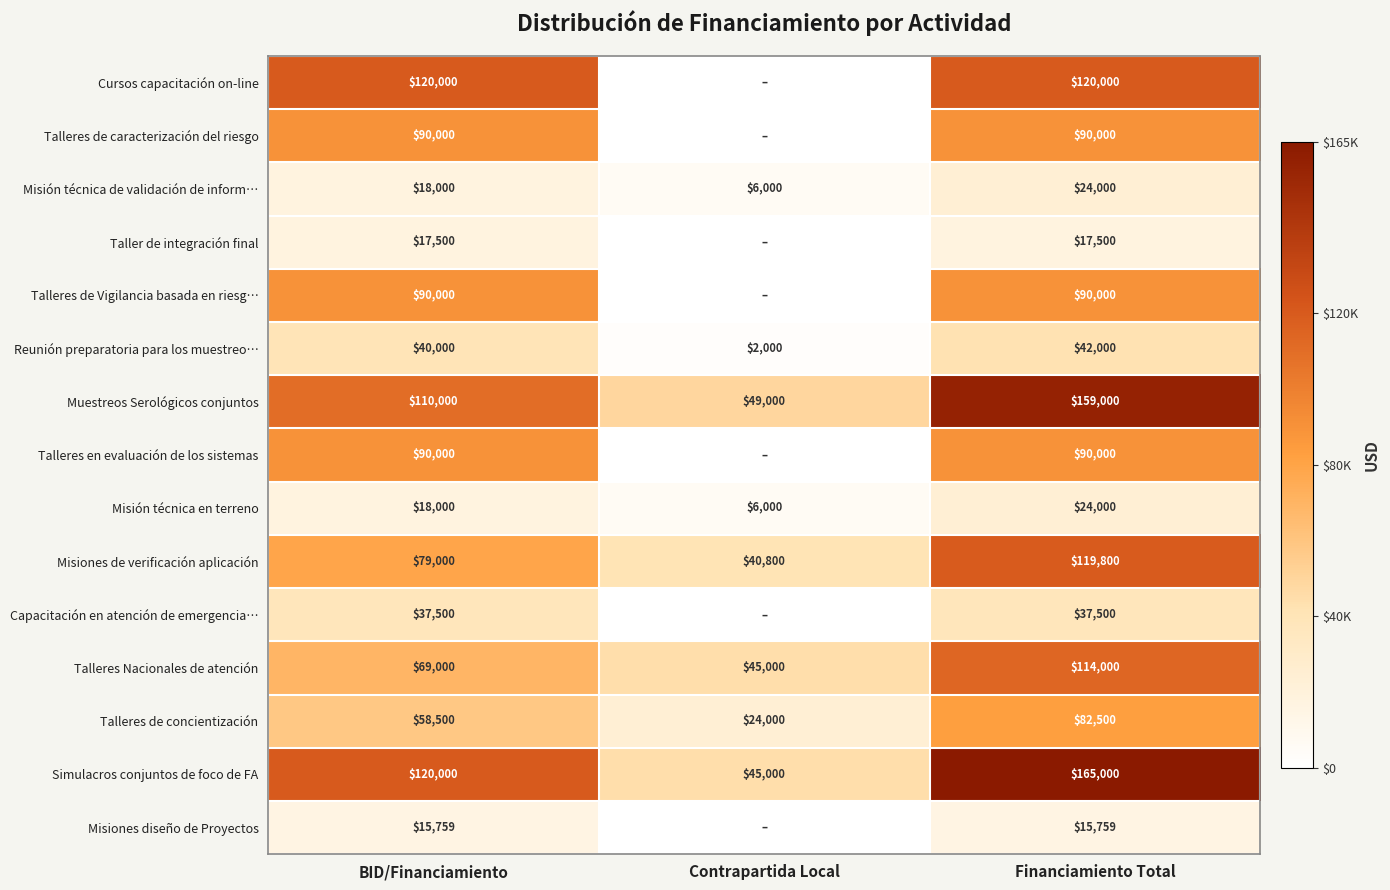

The Talleres Nacionales de atención series shows 14966 at Contrapartida Local. True or false?

False